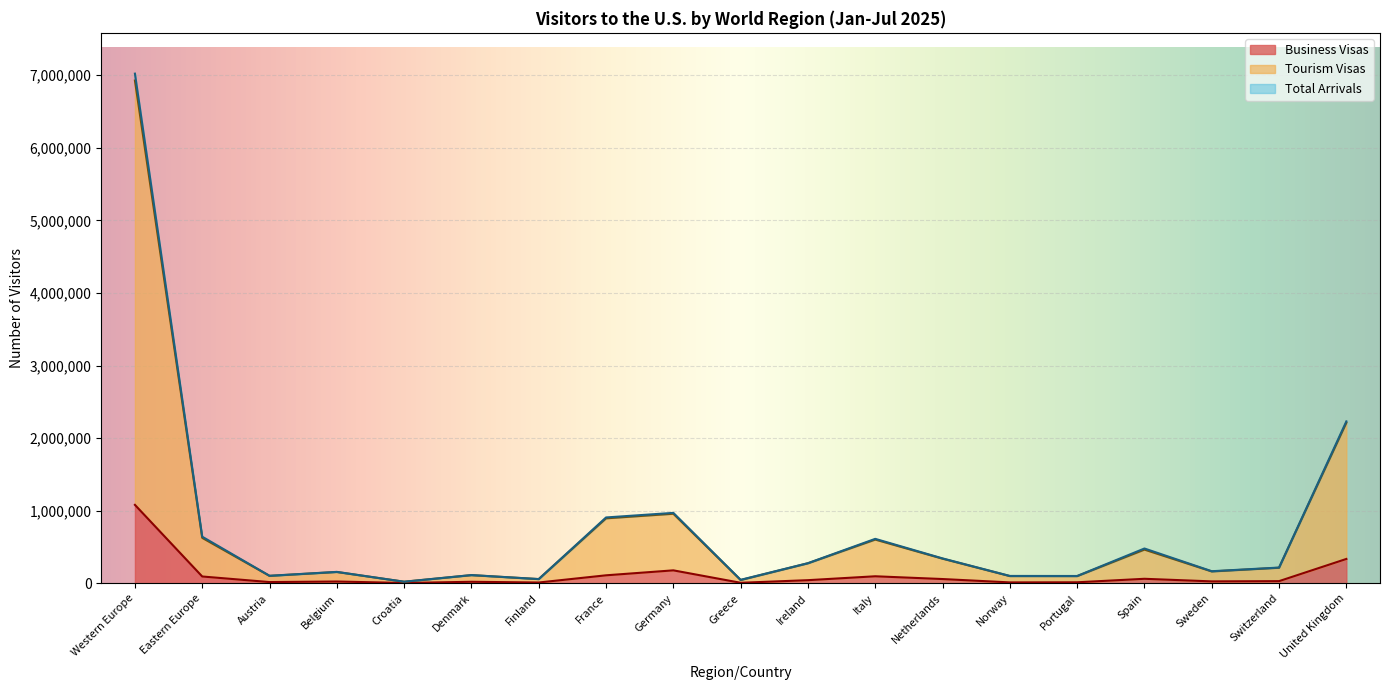

Is it true that Tourism Visas equals 1655702 at Western Europe?

False